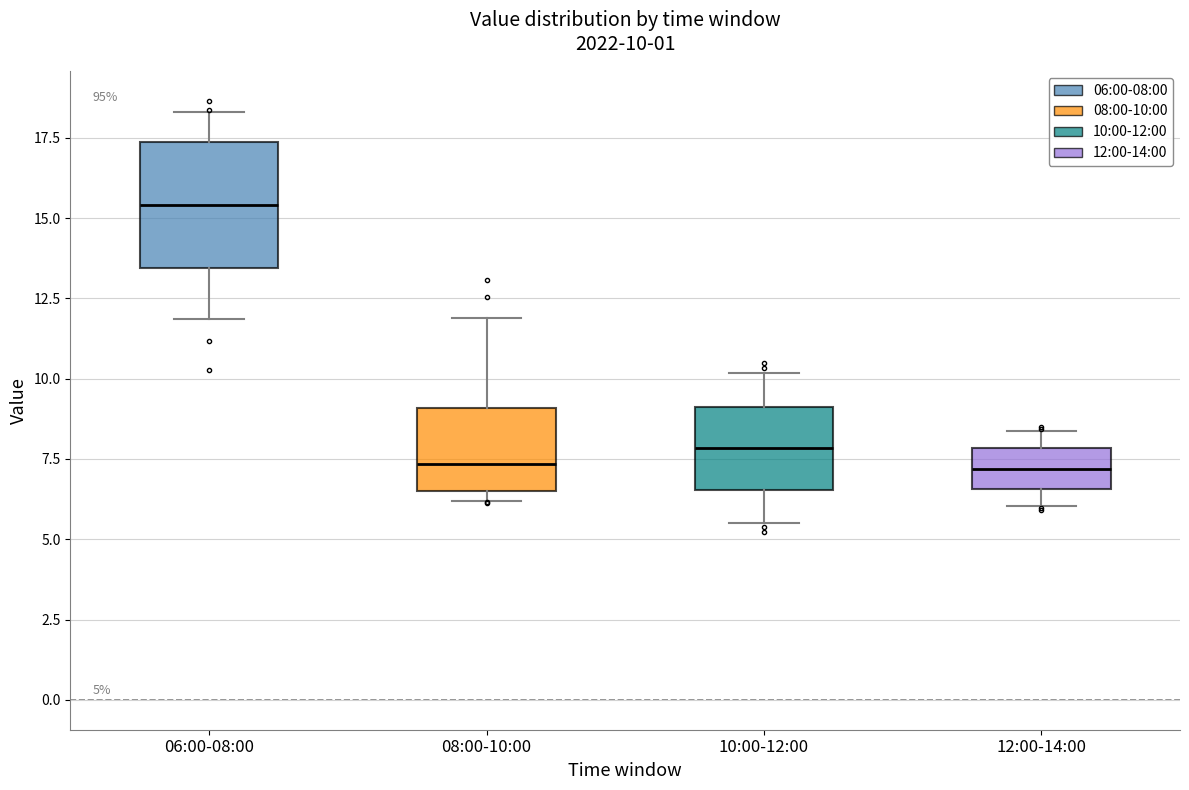

Comparing the boxes themselves (not the whiskers), which one is the tallest?

06:00-08:00